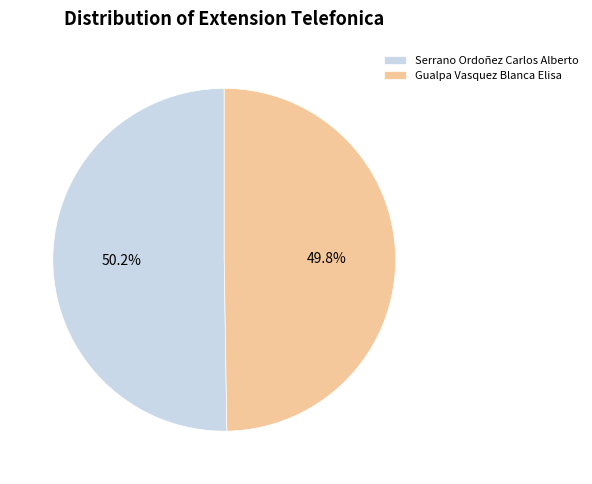

Count the number of slices in the pie.

2